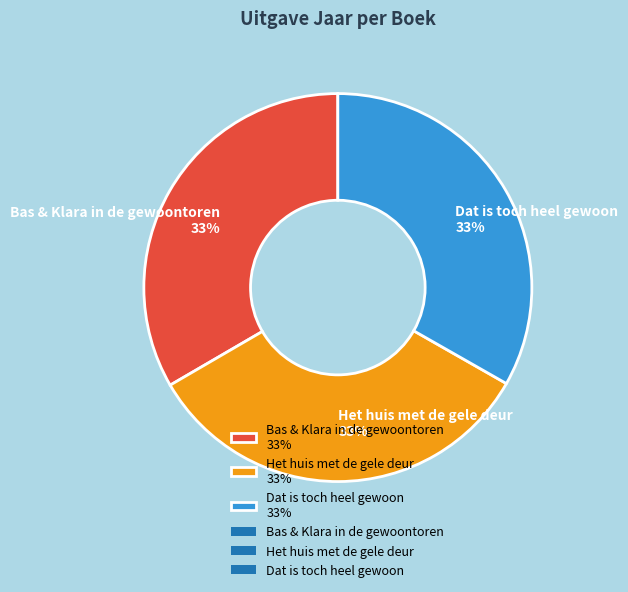

Does any single category account for the majority?

No